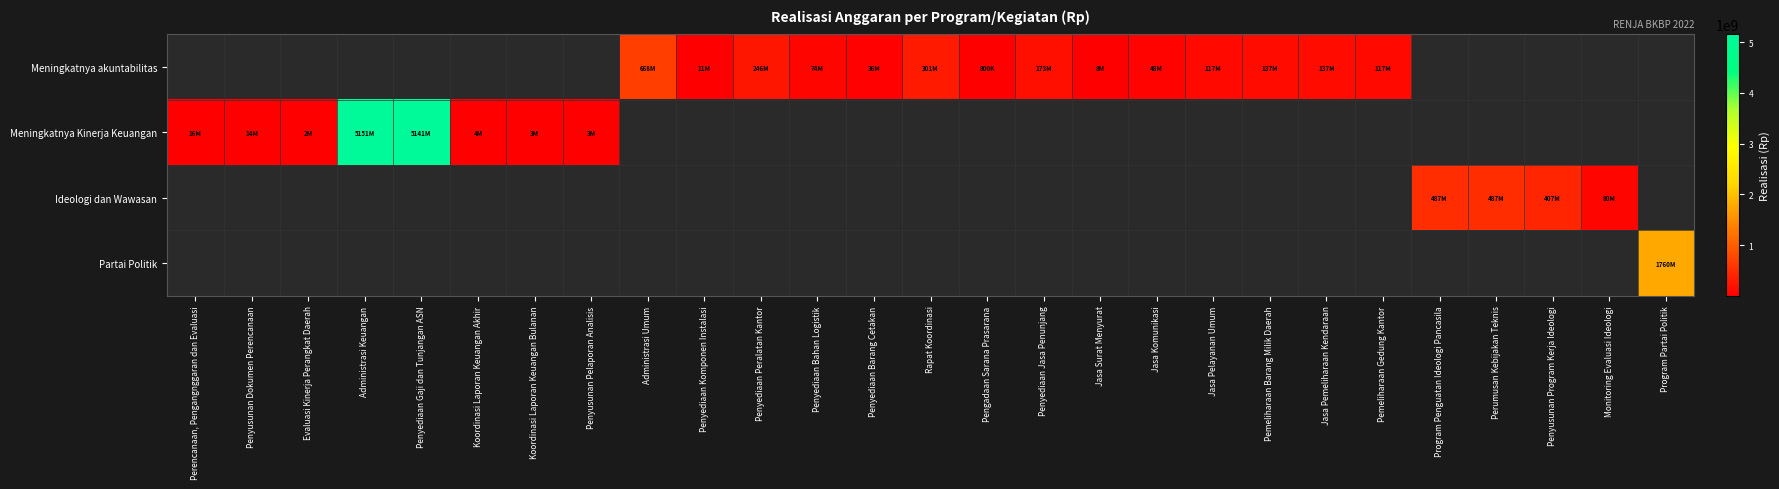

Which has a higher value, Penyediaan Komponen Instalasi or Jasa Pelayanan Umum?

Jasa Pelayanan Umum